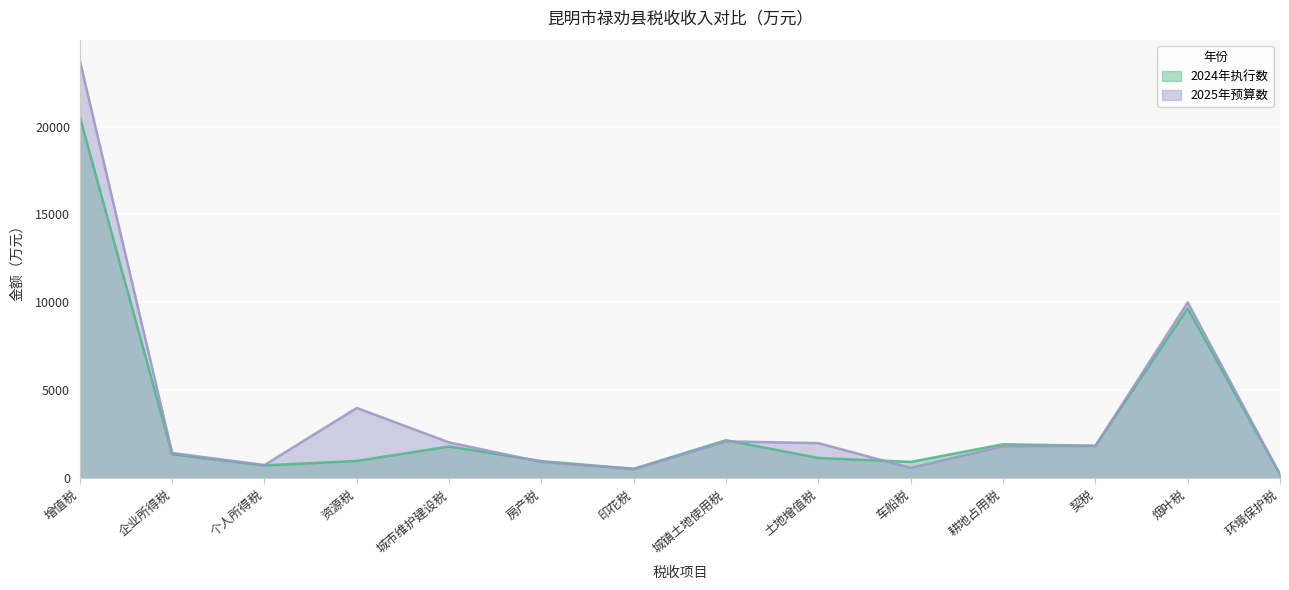

Reading left to right, what are all the values shown in this chart?

2024年执行数: 增值税=20552	企业所得税=1367	个人所得税=733	资源税=985	城市维护建设税=1808	房产税=975	印花税=542	城镇土地使用税=2164	土地增值税=1154	车船税=933	耕地占用税=1934	契税=1851	烟叶税=9659	环境保护税=219
2025年预算数: 增值税=23750	企业所得税=1440	个人所得税=752	资源税=4000	城市维护建设税=2040	房产税=930	印花税=520	城镇土地使用税=2100	土地增值税=2000	车船税=590	耕地占用税=1820	契税=1838	烟叶税=10000	环境保护税=220